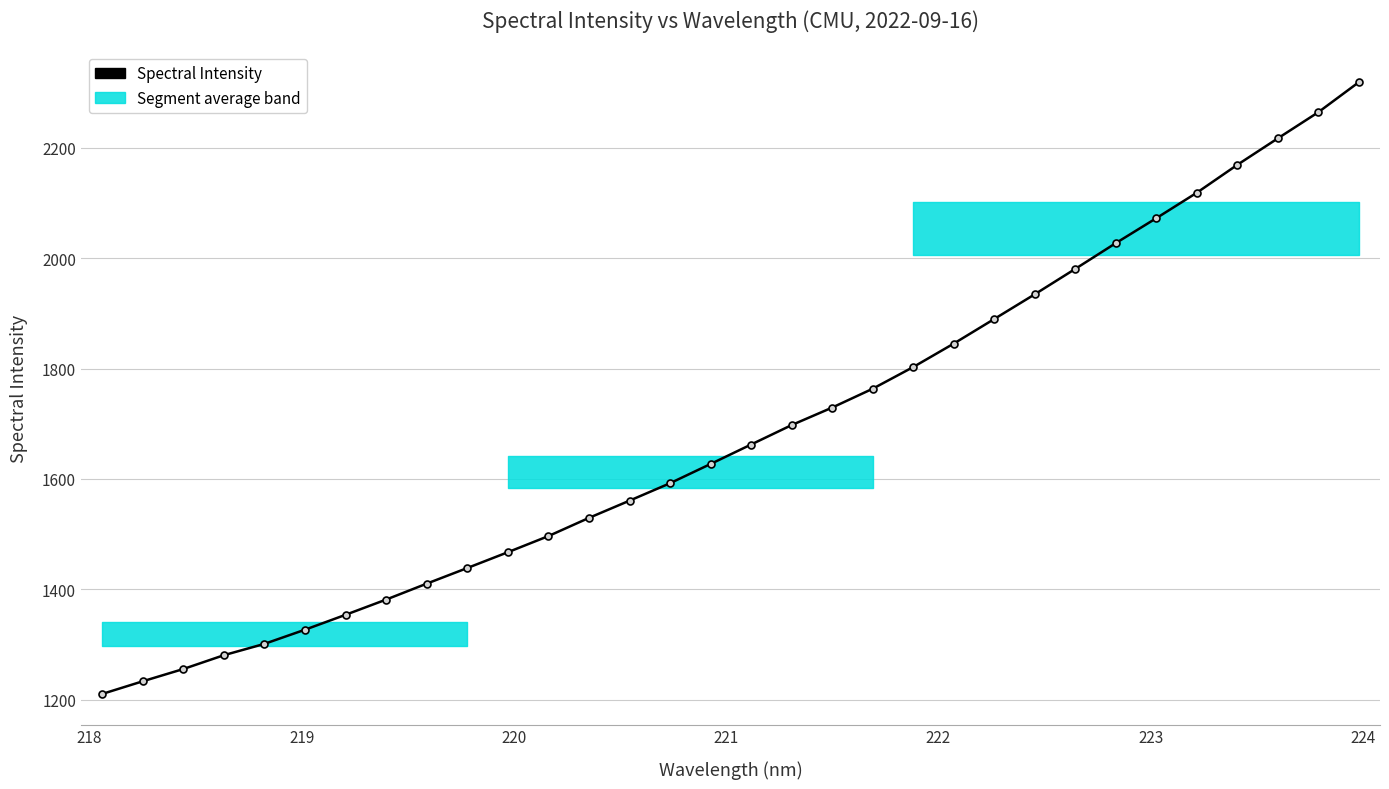

What is the average value?

1686.2